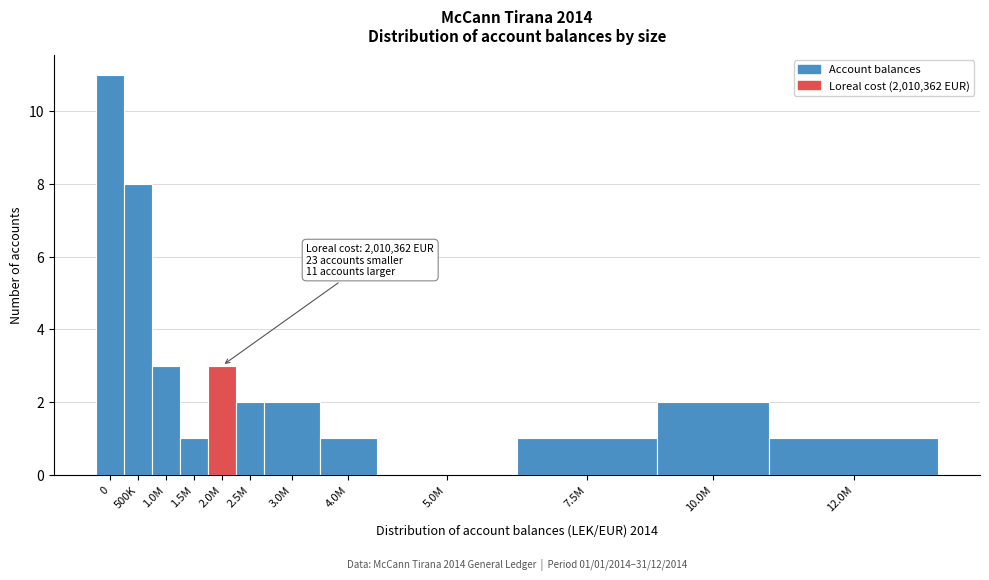

Reading left to right, transcribe all the data shown in this chart.

0=11	500K=8	1.0M=3	1.5M=1	2.0M=3	2.5M=2	3.0M=2	4.0M=1	5.0M=0	7.5M=1	10.0M=2	12.0M=1